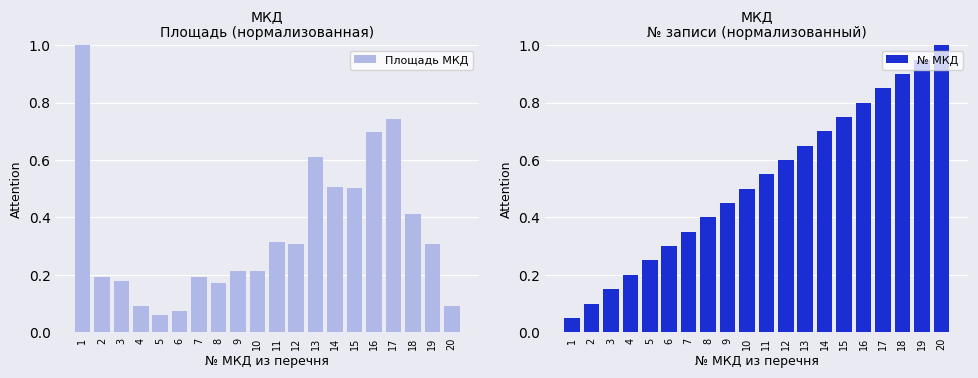

What is the total value across all series at 19?

1.3